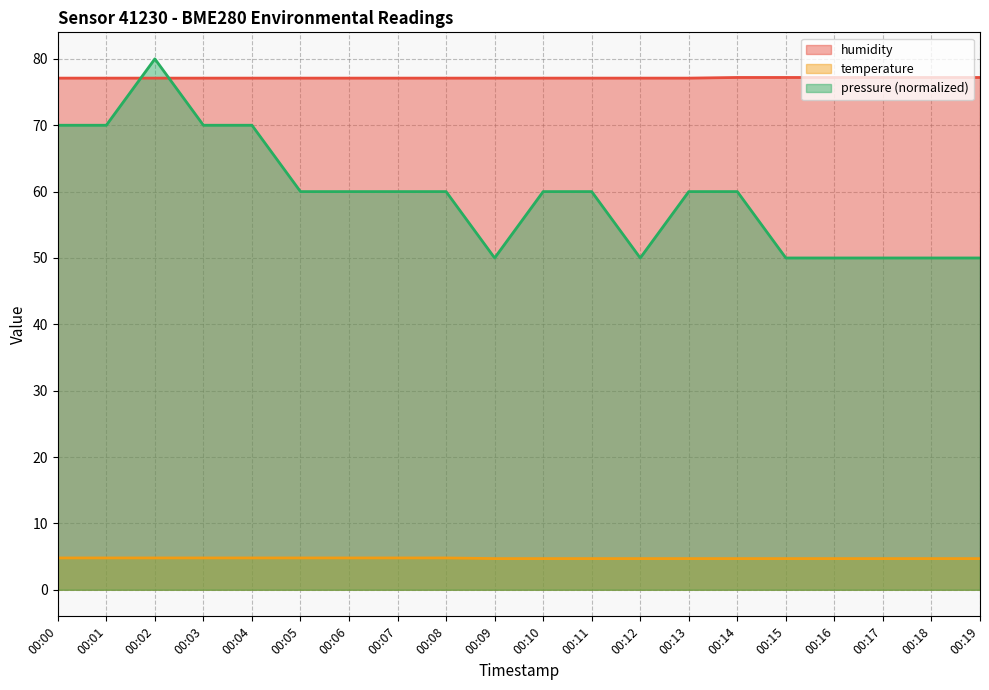

Where does the pressure series first go above 59?

00:00